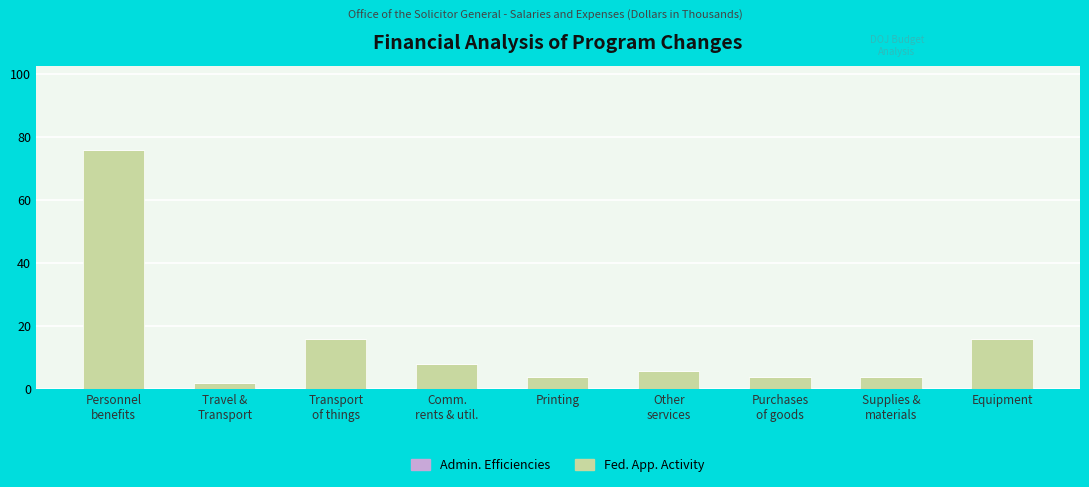

What position from the right is Comm.
rents & util.?

6